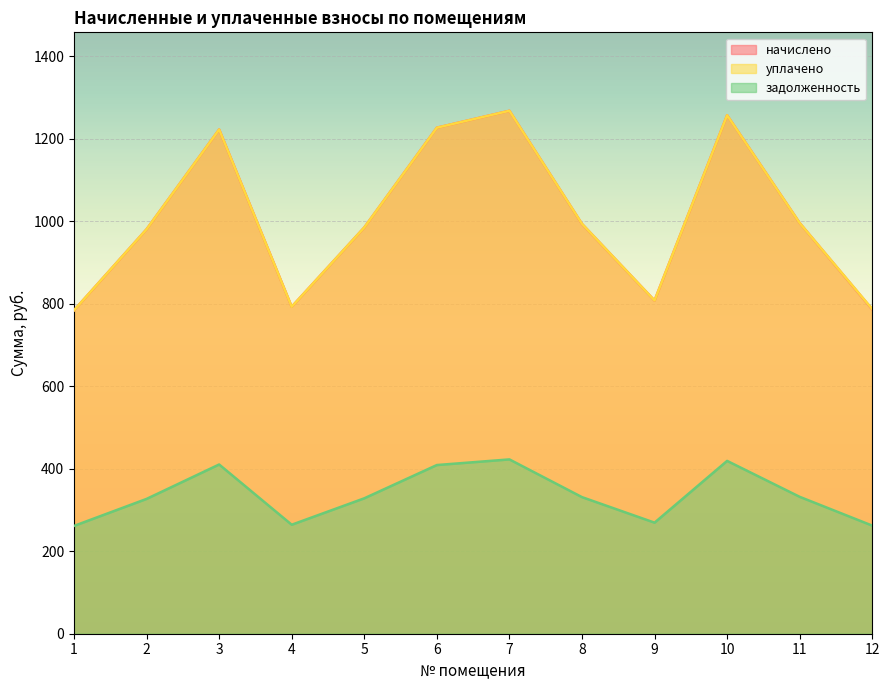

What is the total value across all series at 12?

1835.3